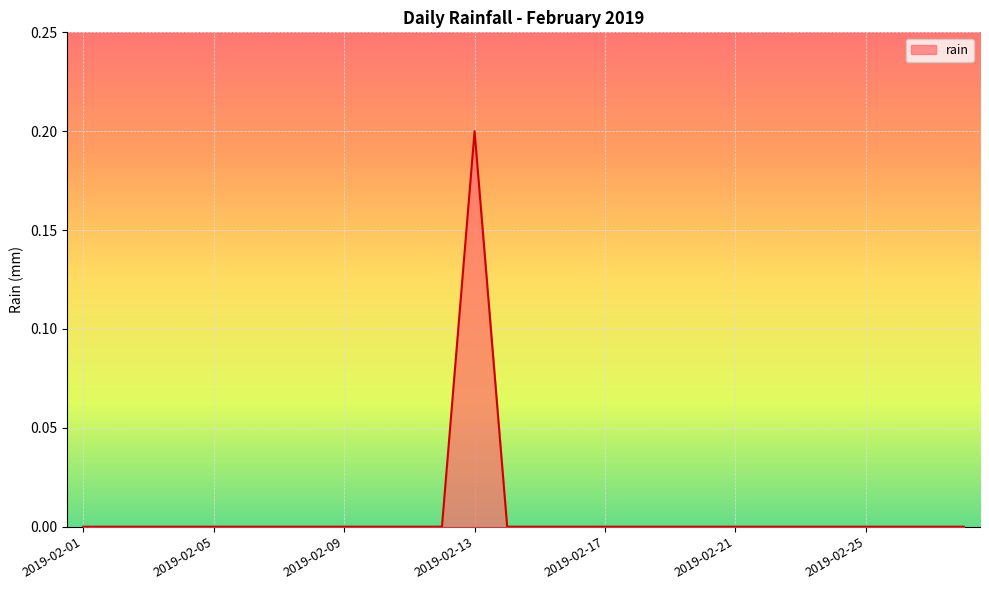

What is the maximum value shown in the chart?

0.2